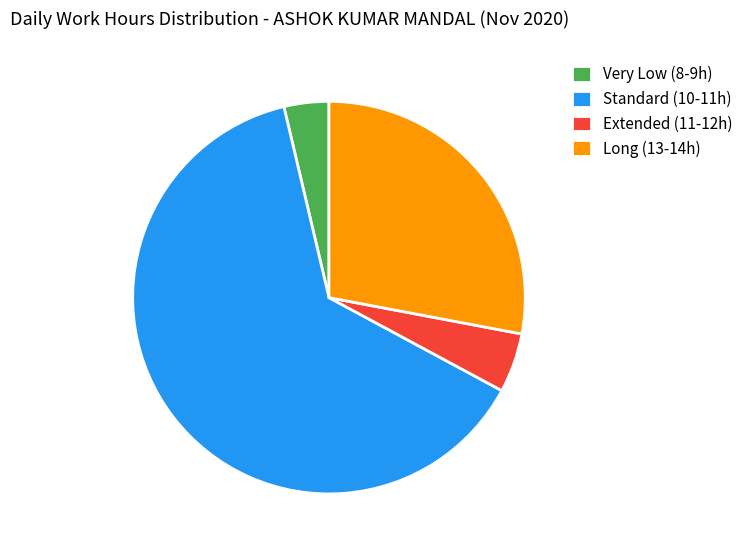

What is the ratio of the value at Long (13-14h) to the value at Standard (10-11h)?

0.4